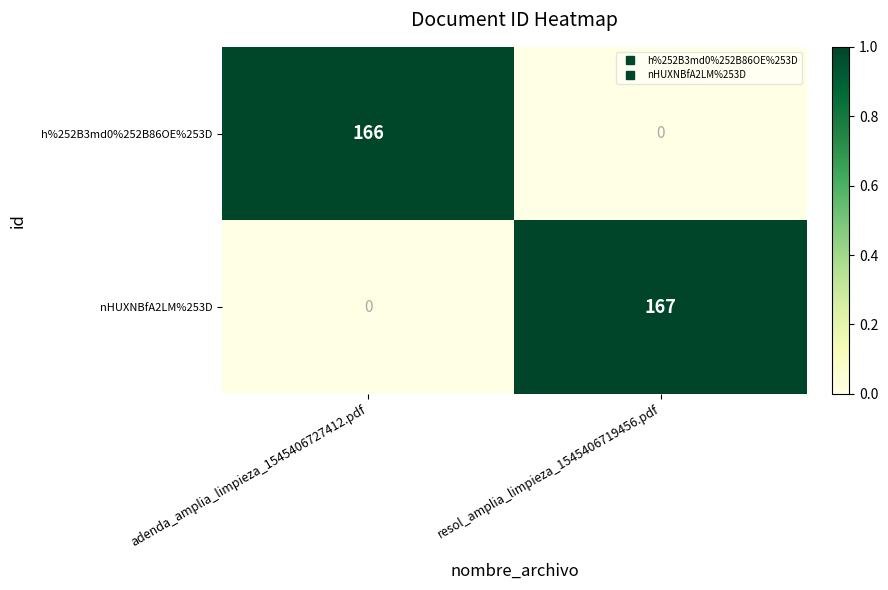

Reading left to right, transcribe all the data shown in this chart.

h%252B3md0%252B86OE%253D: adenda_amplia_limpieza_1545406727412.pdf=166	resol_amplia_limpieza_1545406719456.pdf=0
nHUXNBfA2LM%253D: adenda_amplia_limpieza_1545406727412.pdf=0	resol_amplia_limpieza_1545406719456.pdf=167